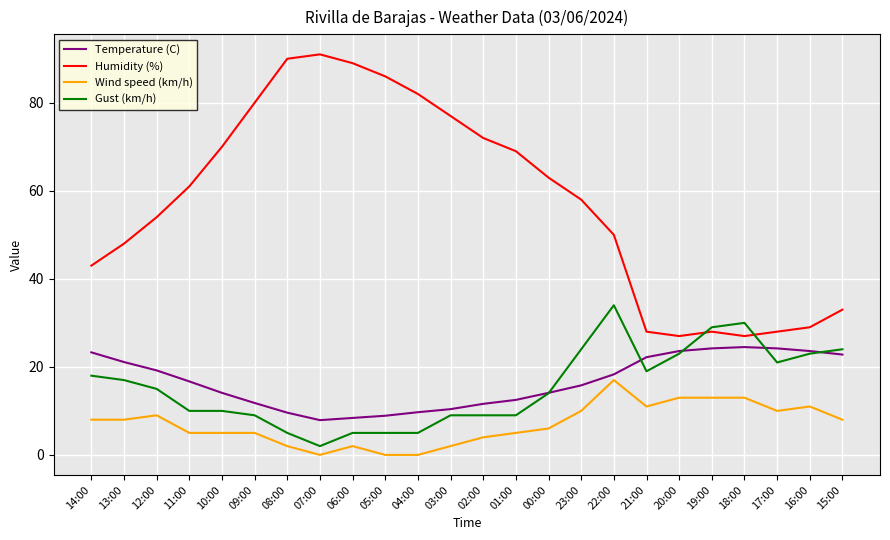

Rank the series by their maximum value, from lowest to highest.

Wind speed (km/h), Temperature (C), Gust (km/h), Humidity (%)